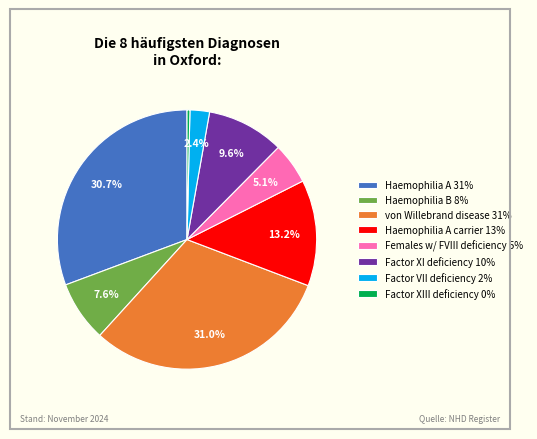

What percentage do Haemophilia B 8% and Haemophilia A 31% together represent?

38.3%